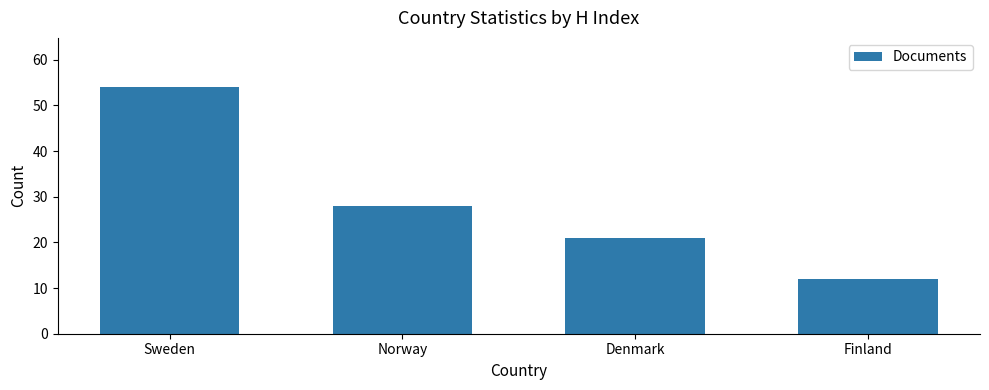

Which label corresponds to the largest value in the chart?

Sweden